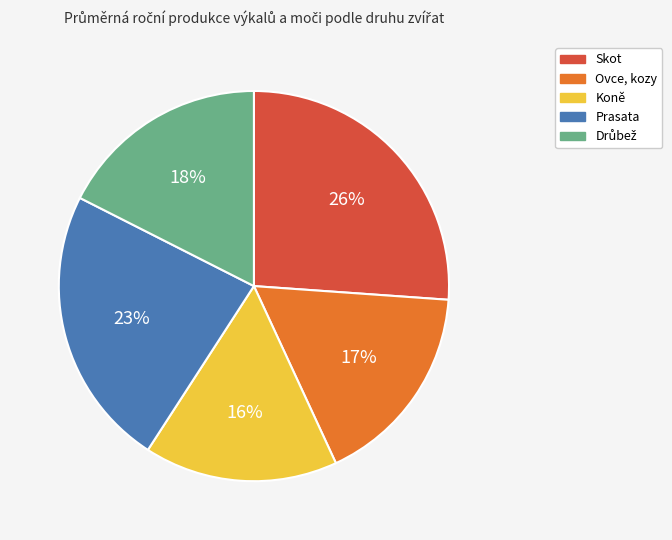

Is it true that Ovce, kozy is 17% of the pie?

True